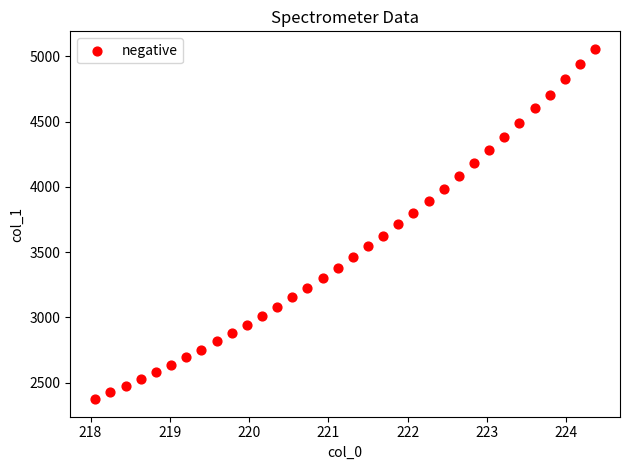

What is the range of Y values (max minus min)?

2682.9